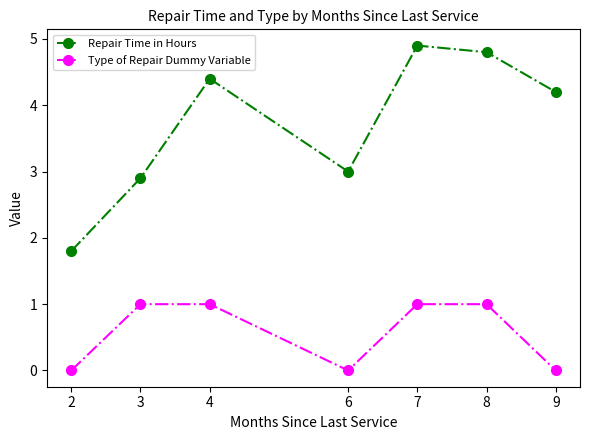

Count the Type of Repair Dummy Variable values in the range 0 to 1.

7